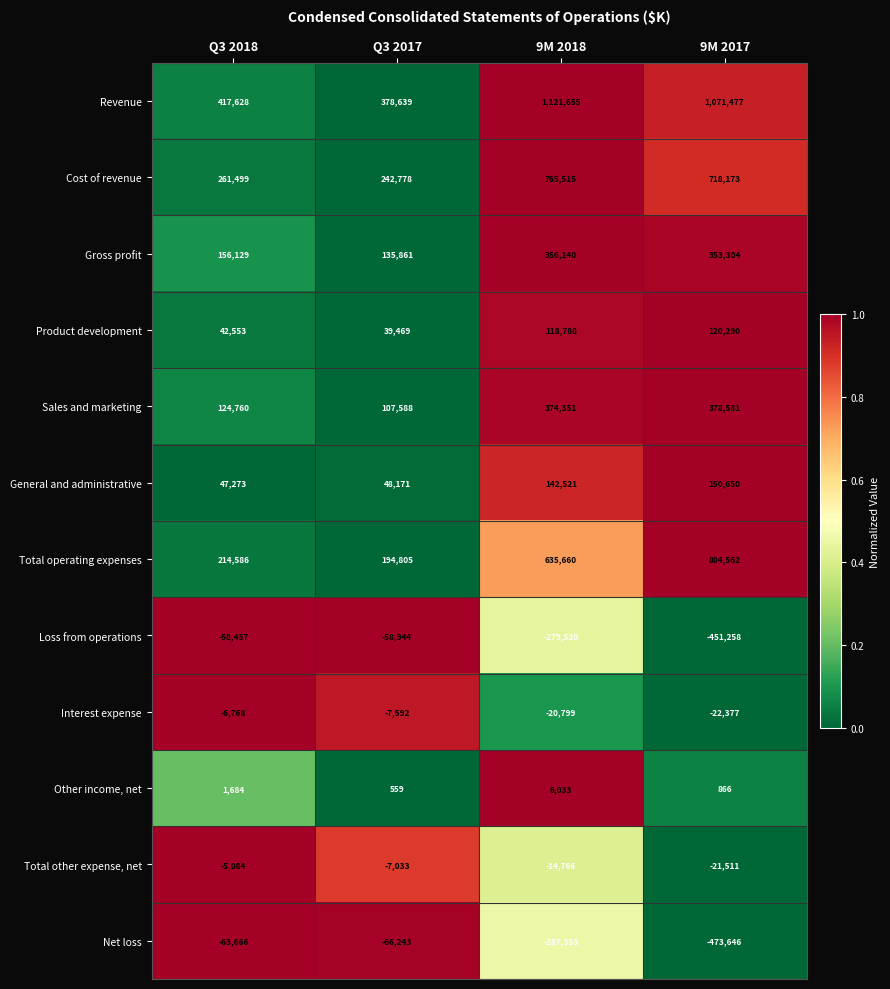

Is the value of Total operating expenses at Q3 2018 greater than the value of Product development at 9M 2017?

Yes